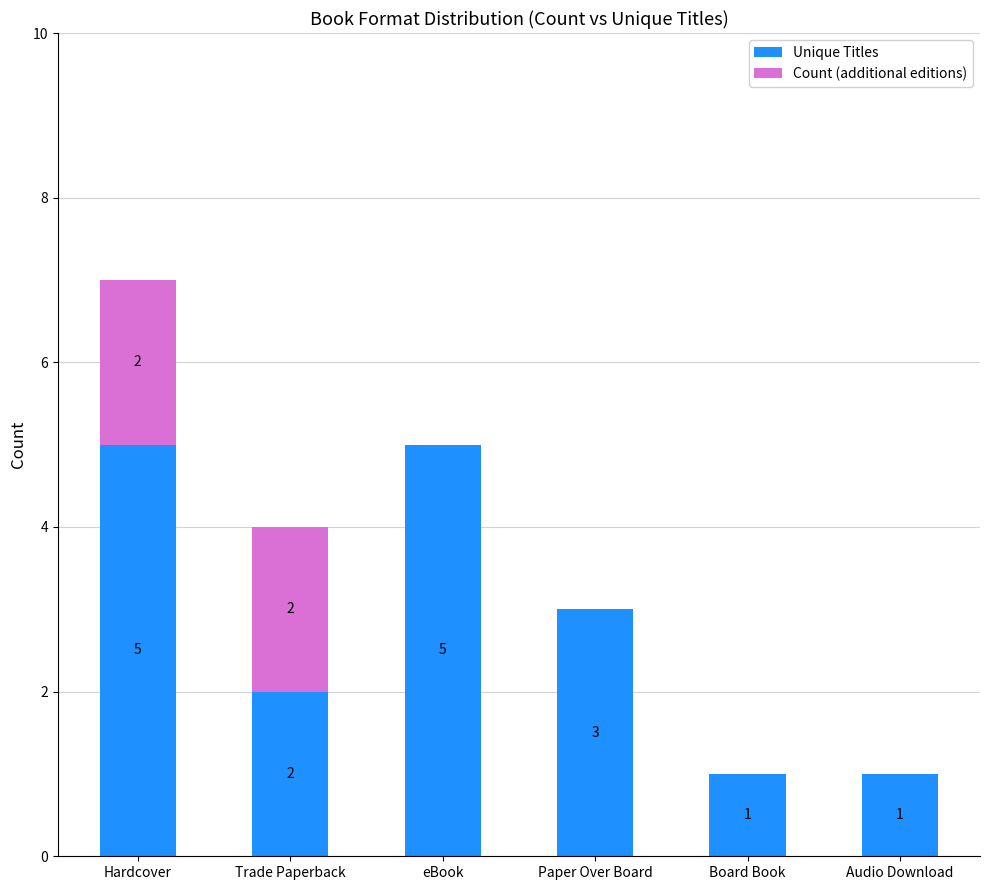

Is it true that Unique Titles equals 1 at Audio Download?

True